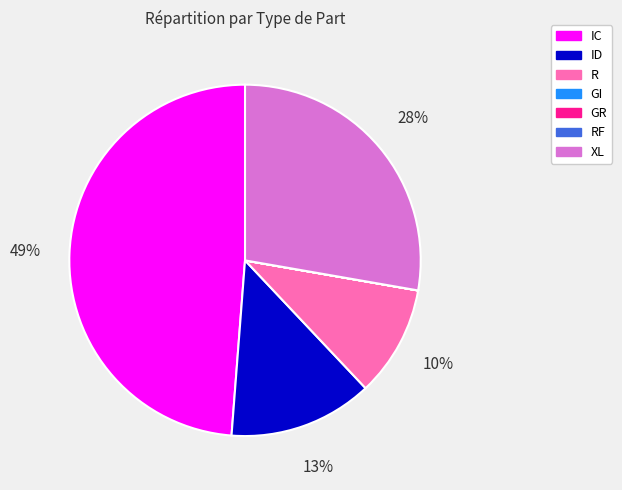

Is there a majority slice in this chart?

No